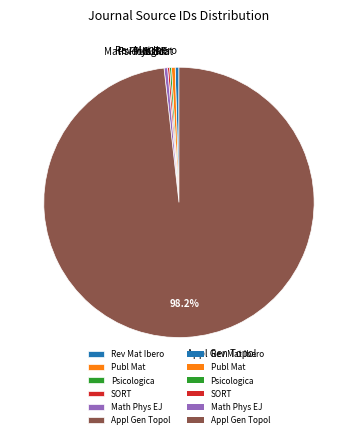

Which category accounts for the majority?

Appl Gen Topol